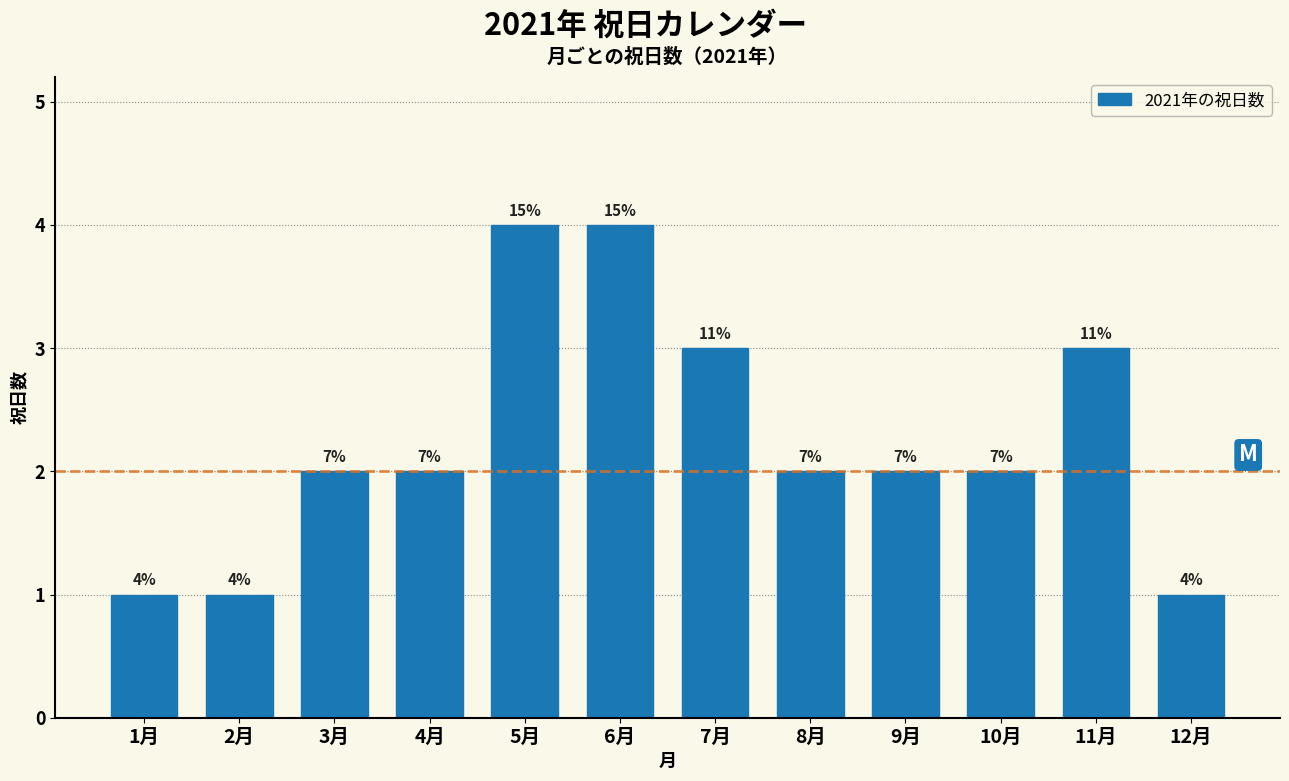

Does the chart contain any negative values?

No